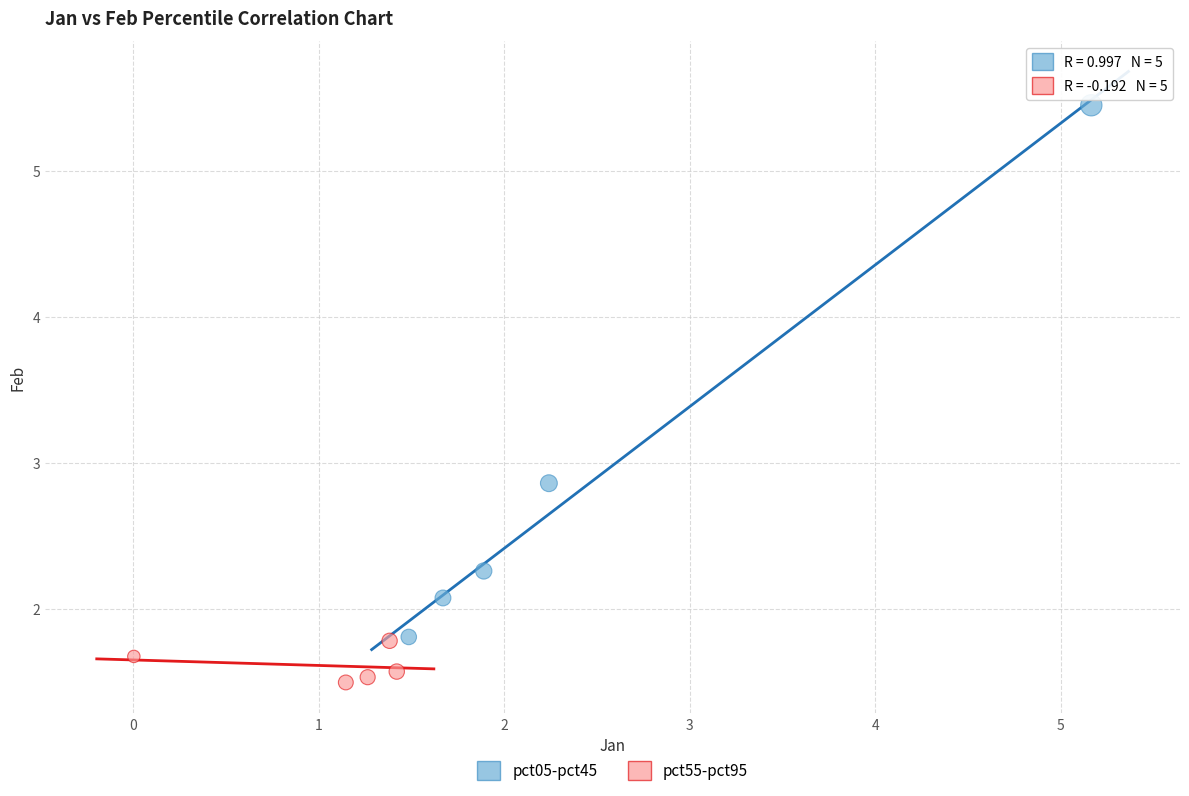

Which series has the largest Y range (max minus min)?

pct05-pct45